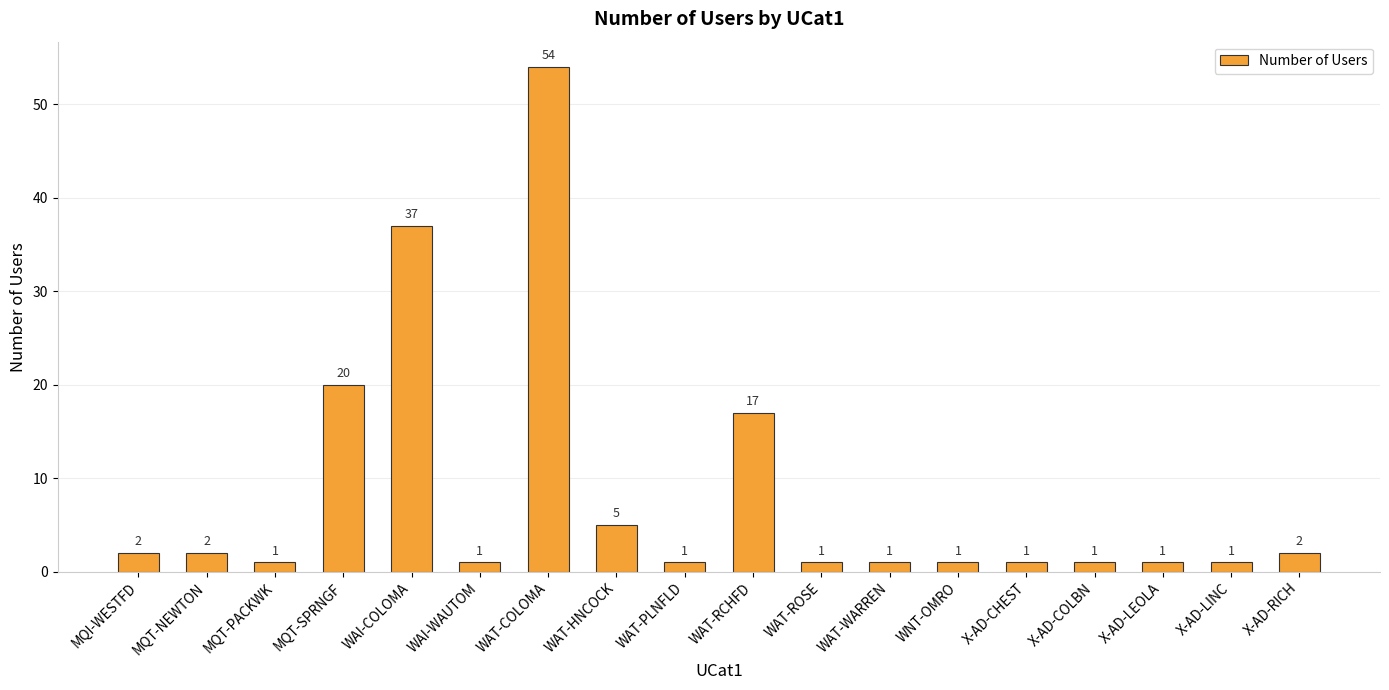

How many bars are there in total?

18